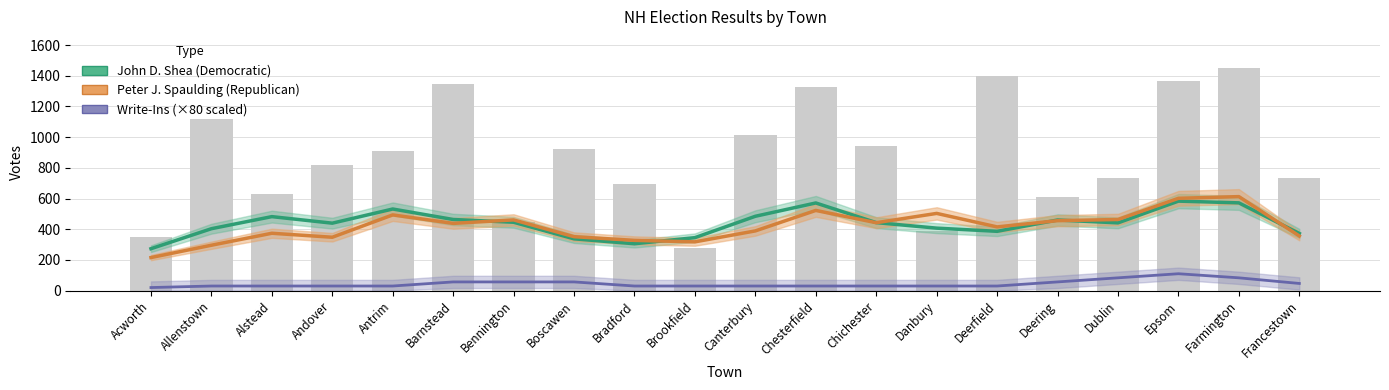

What is the total value across all series at Deerfield?

831.3